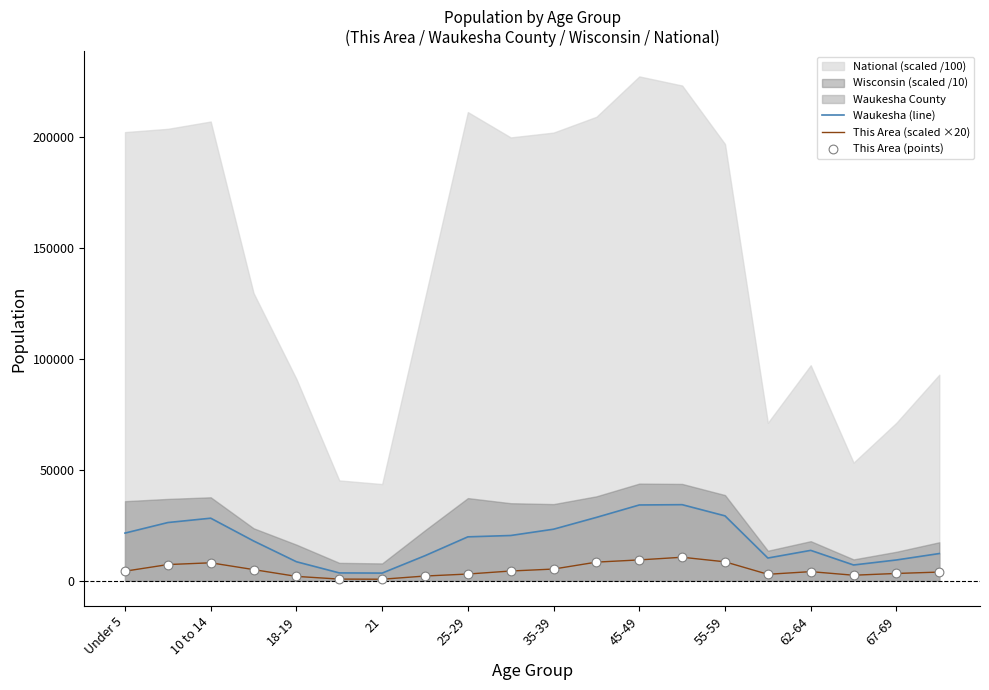

Which series contains the highest Y value?

Waukesha (line)